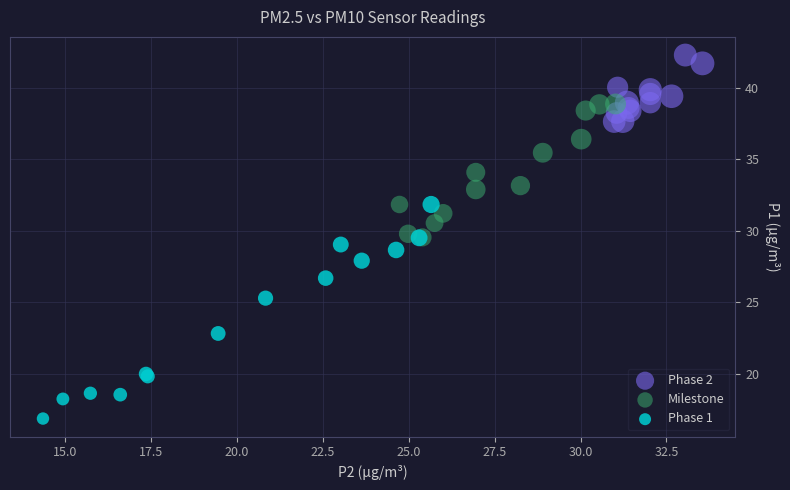

Which series reaches the maximum Y coordinate?

Phase 2